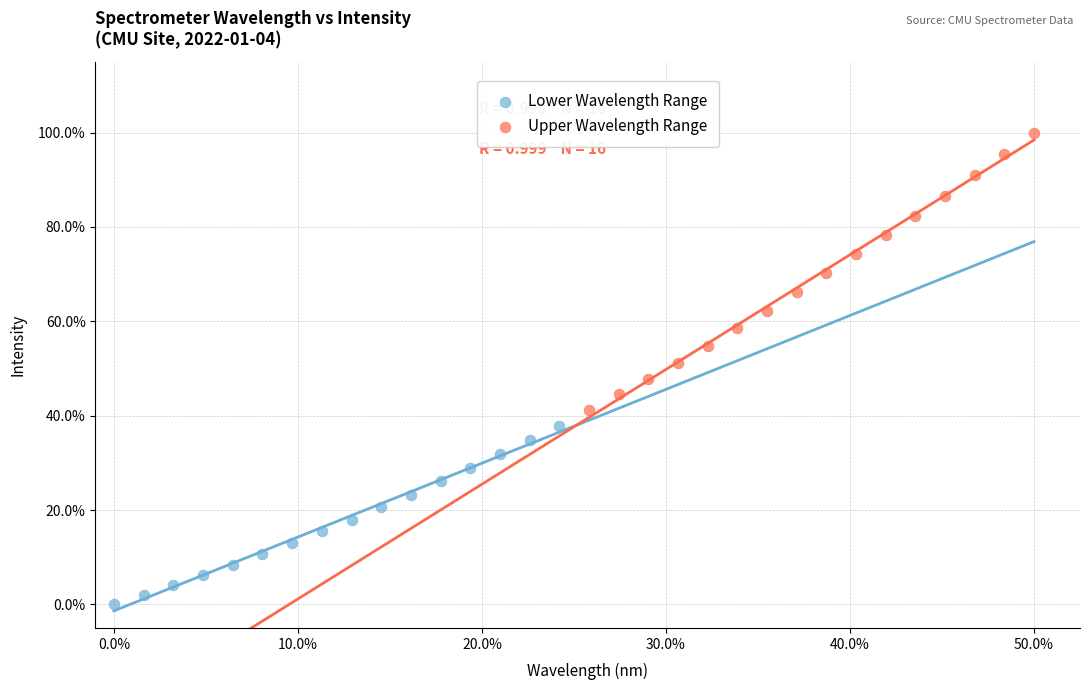

Which series reaches the maximum Y coordinate?

Upper Wavelength Range